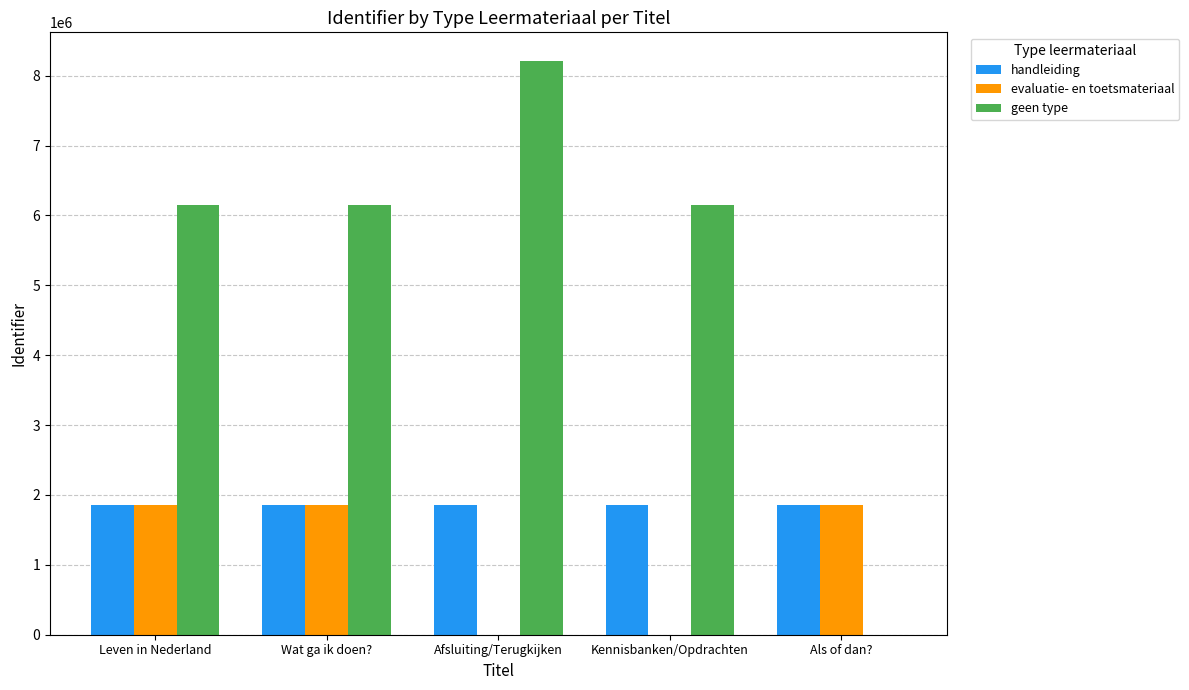

Which series has the largest total across all categories?

geen type